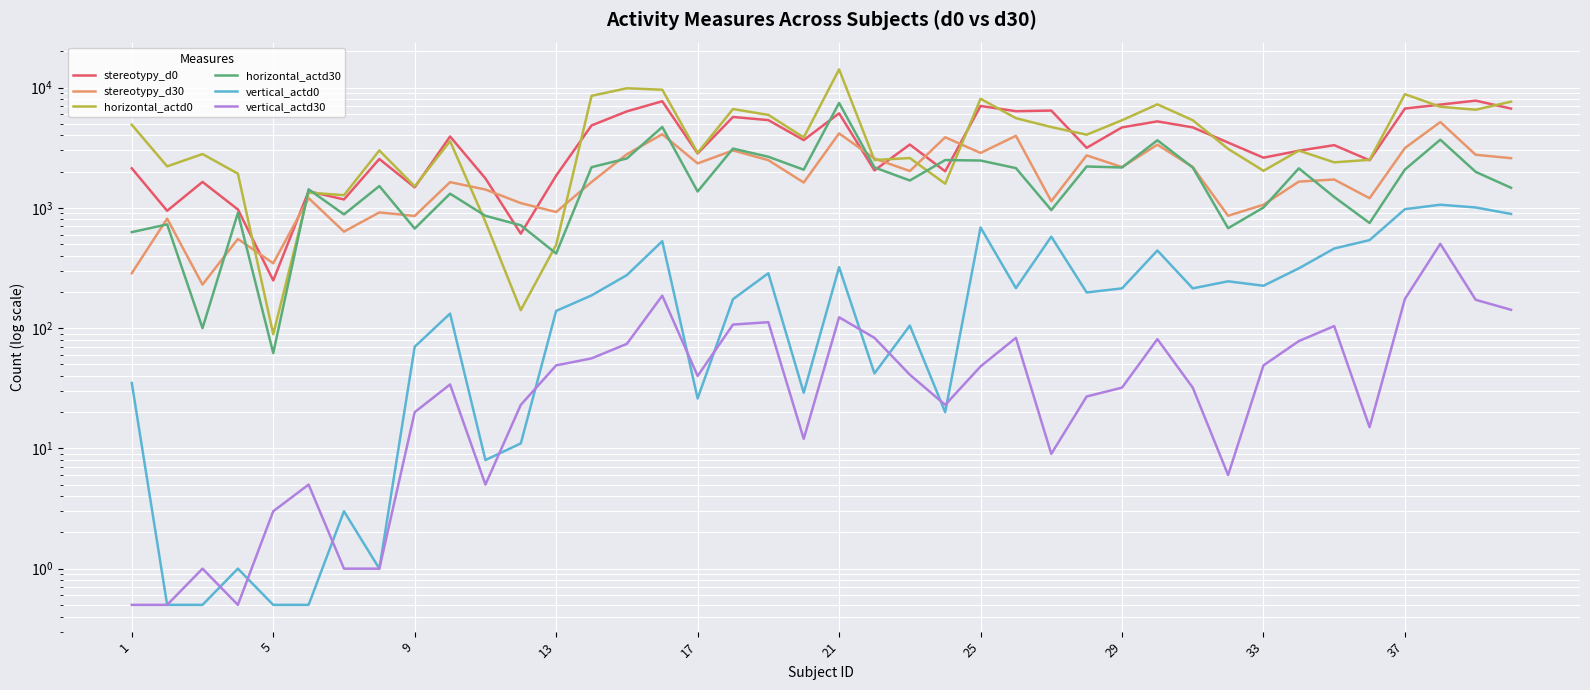

Is the value of horizontal_actd0 at 25 greater than the value of horizontal_actd30 at 36?

No